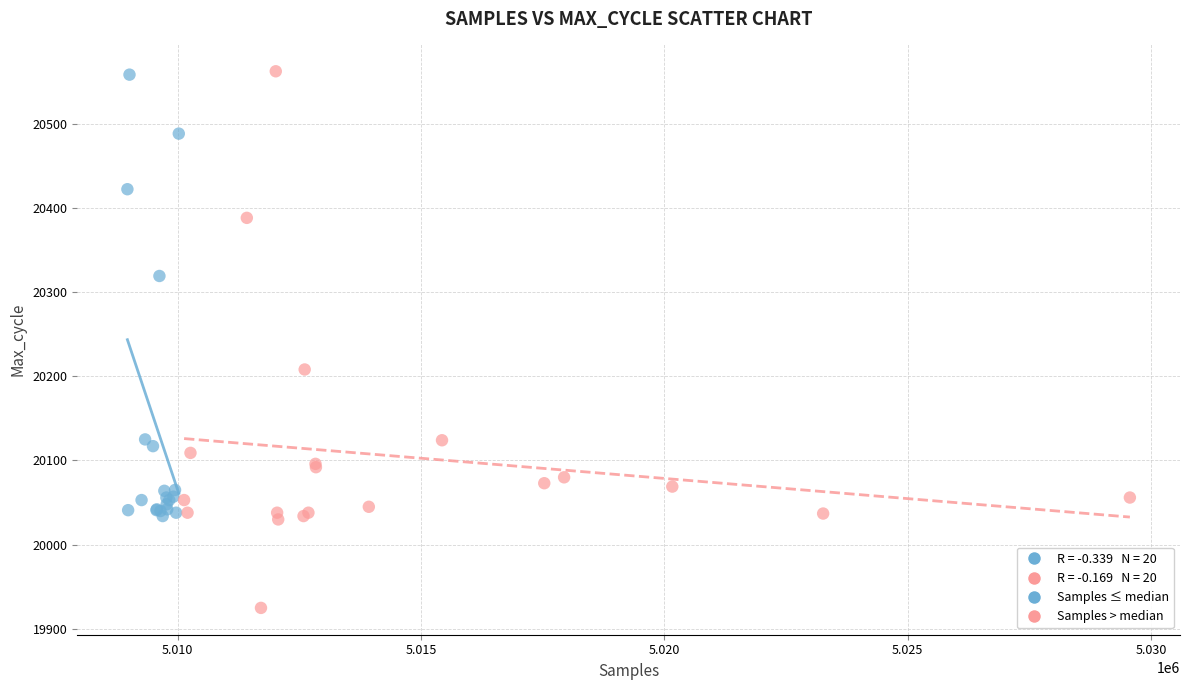

Which series has the widest spread of Y values?

Samples > median